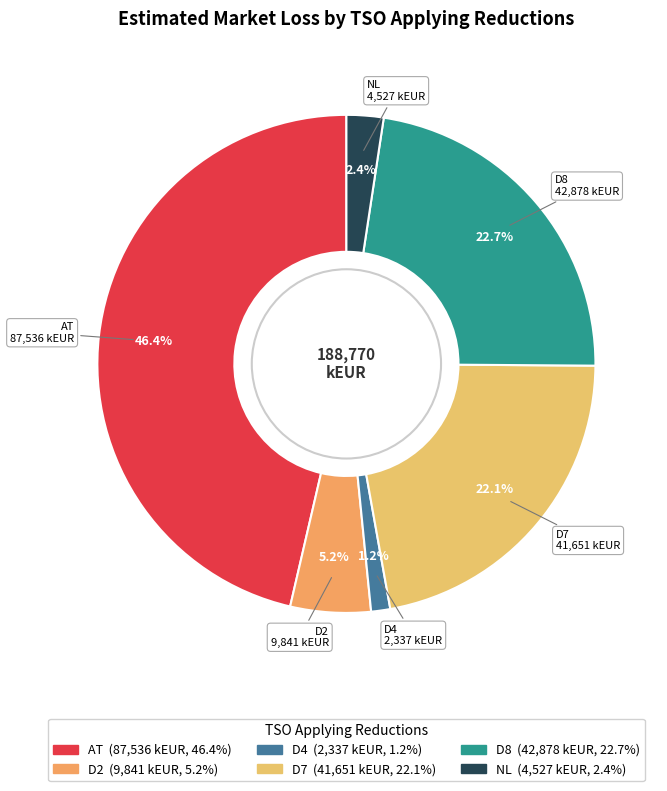

How many segments does this pie chart have?

6